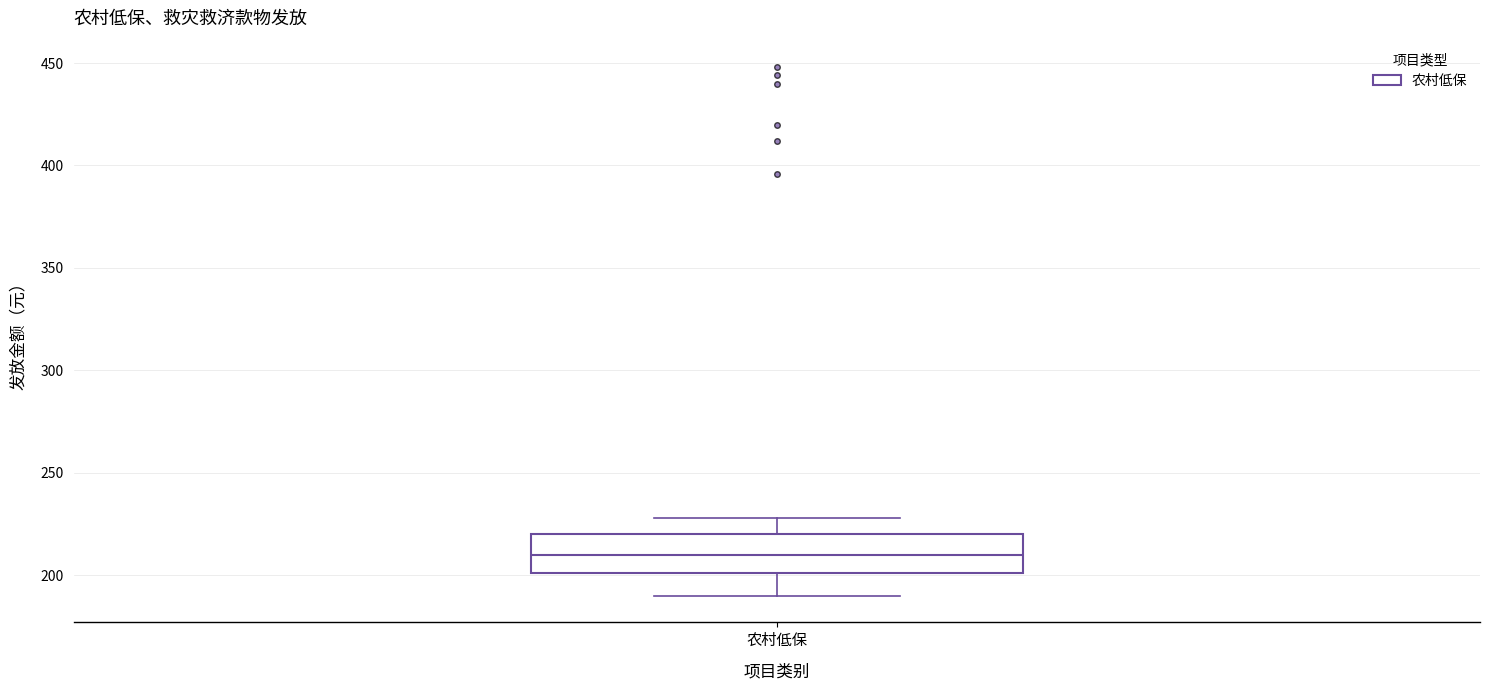

Read this box plot against the y-axis: the position of the median line, the range covered by the box, and the ends of both whiskers. The values are not printed on the chart, so give them approximately, as read against the axis.

median 210, box 200 to 220, whiskers 190 to 230